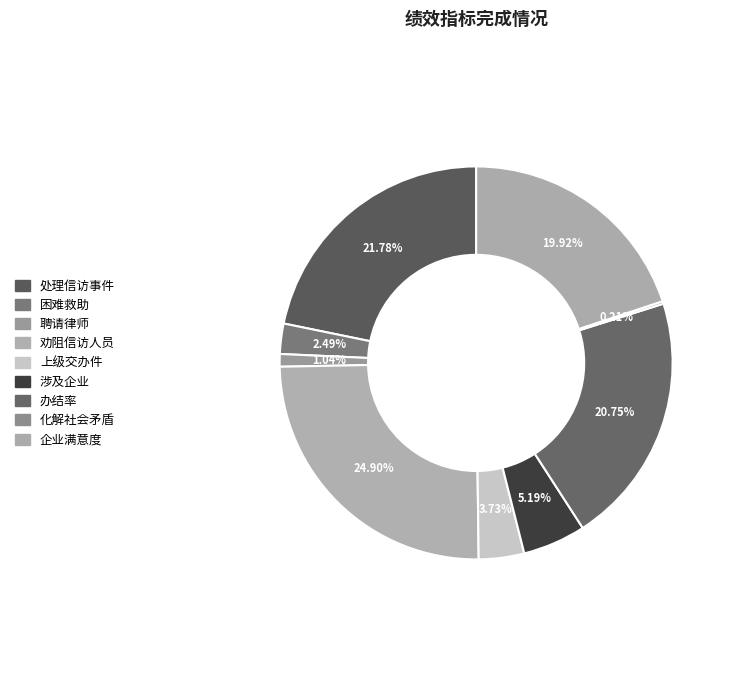

What percentage is the 涉及企业 slice, to the nearest percent?

5%